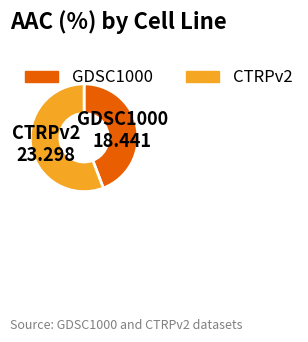

Is it true that GDSC1000 is 56% of the pie?

False